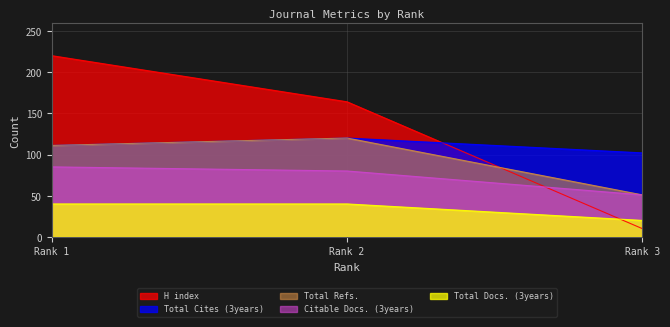

What is the difference between the Total Refs. values at Rank 3 and Rank 1?

60